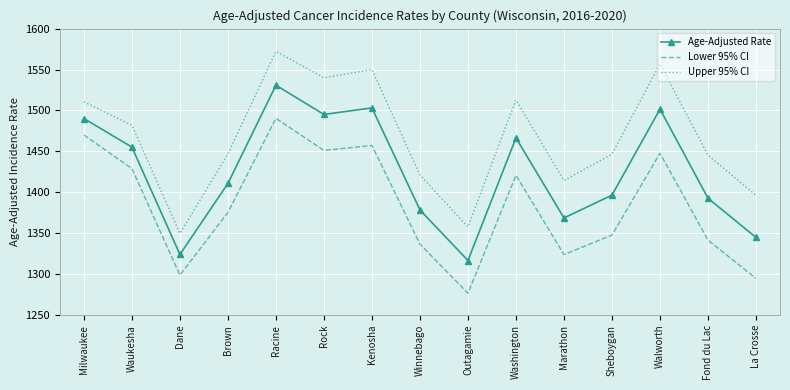

List the series in order of their peak value, highest first.

Upper 95% CI, Age-Adjusted Rate, Lower 95% CI